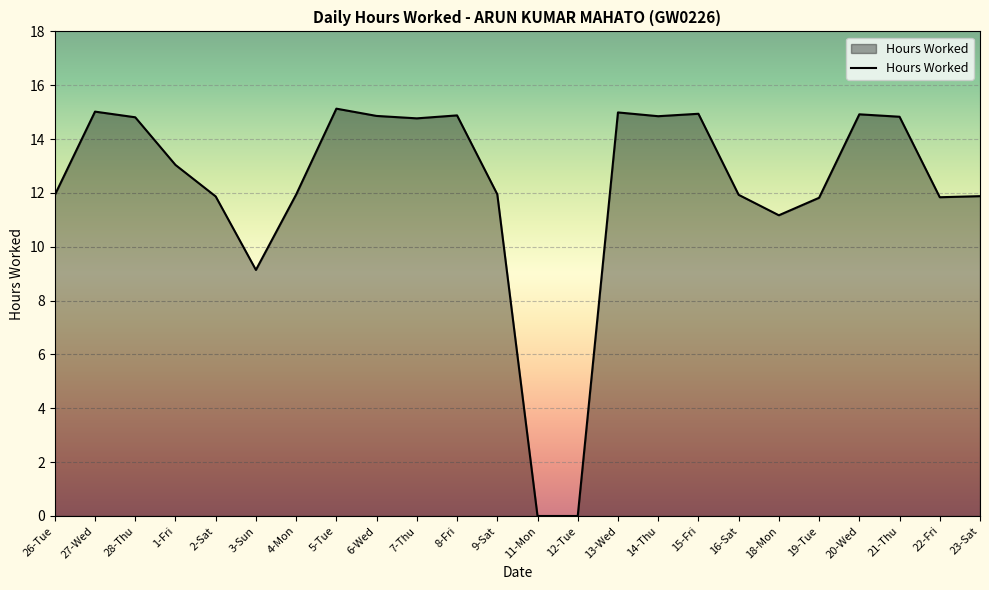

What is the greatest value displayed?

15.1